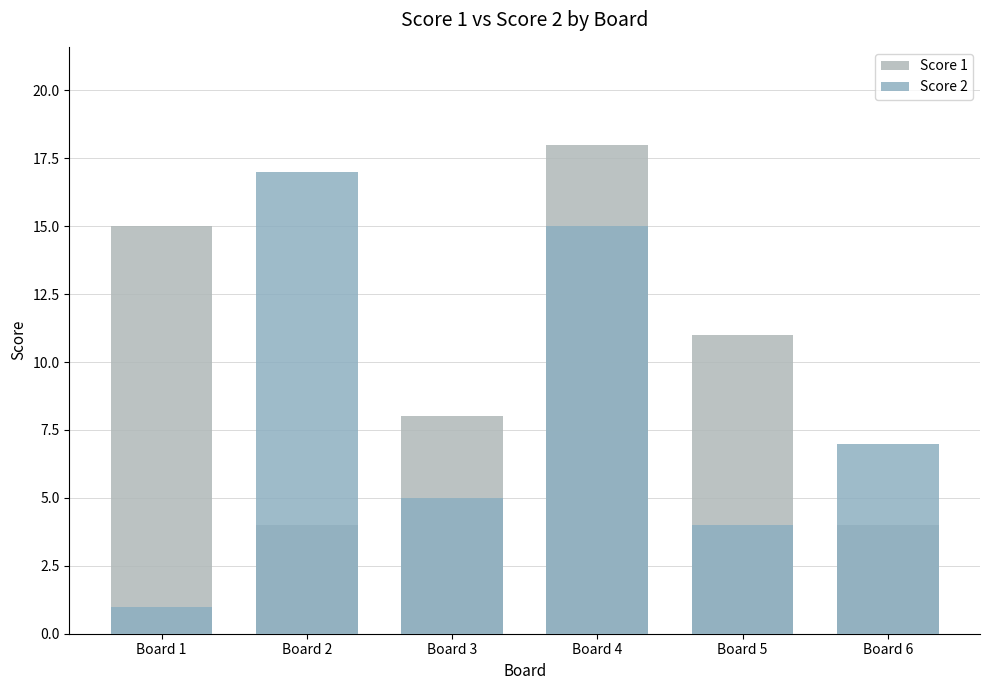

Which category has the highest value in the Score 2 series?

Board 2